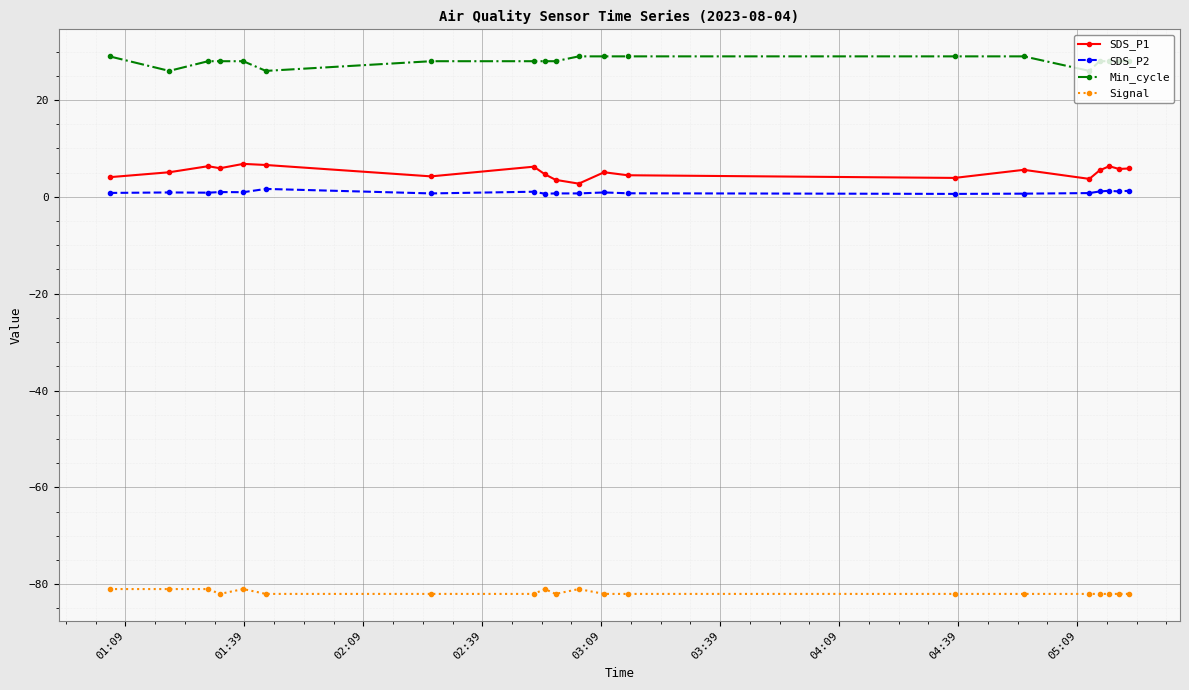

Rank the series by their maximum value, from lowest to highest.

Signal, SDS_P2, SDS_P1, Min_cycle